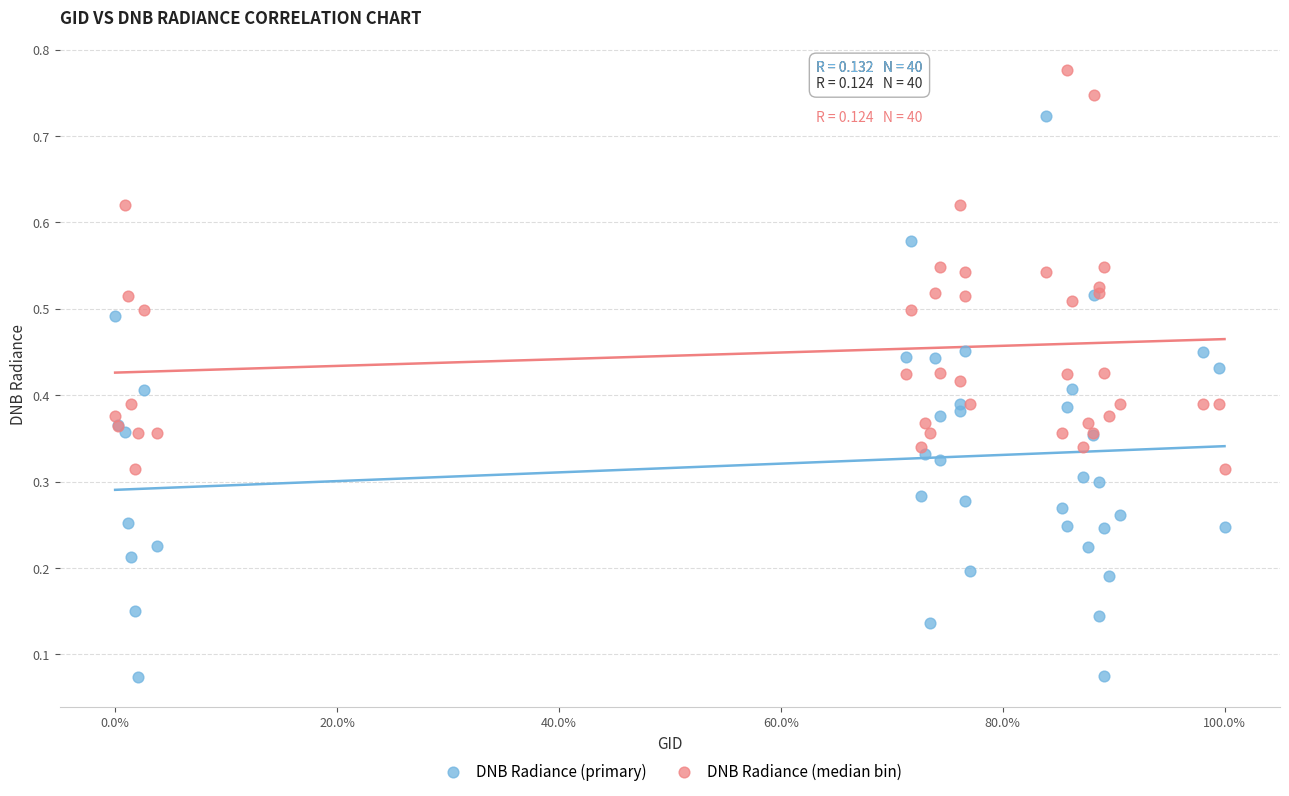

Which series has the widest spread of Y values?

DNB Radiance (primary)